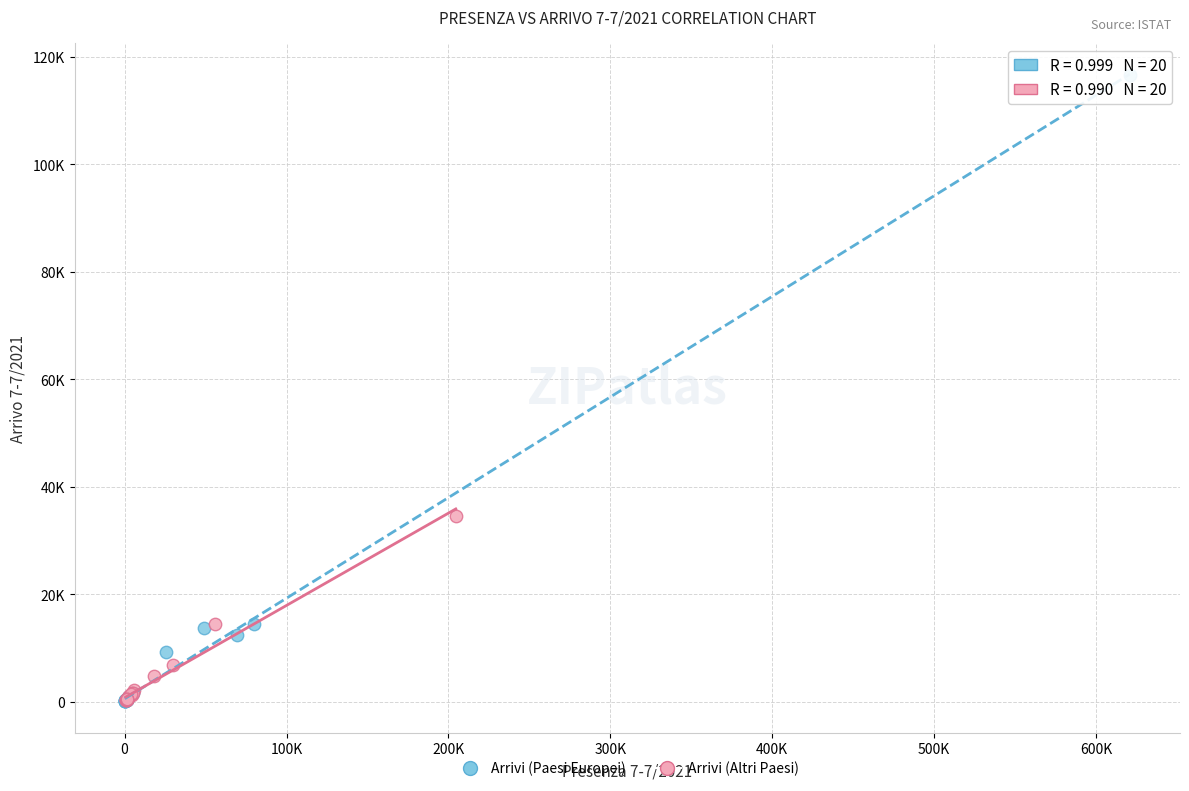

What are all the series names shown in the legend?

Arrivi (Paesi Europei), Arrivi (Altri Paesi)